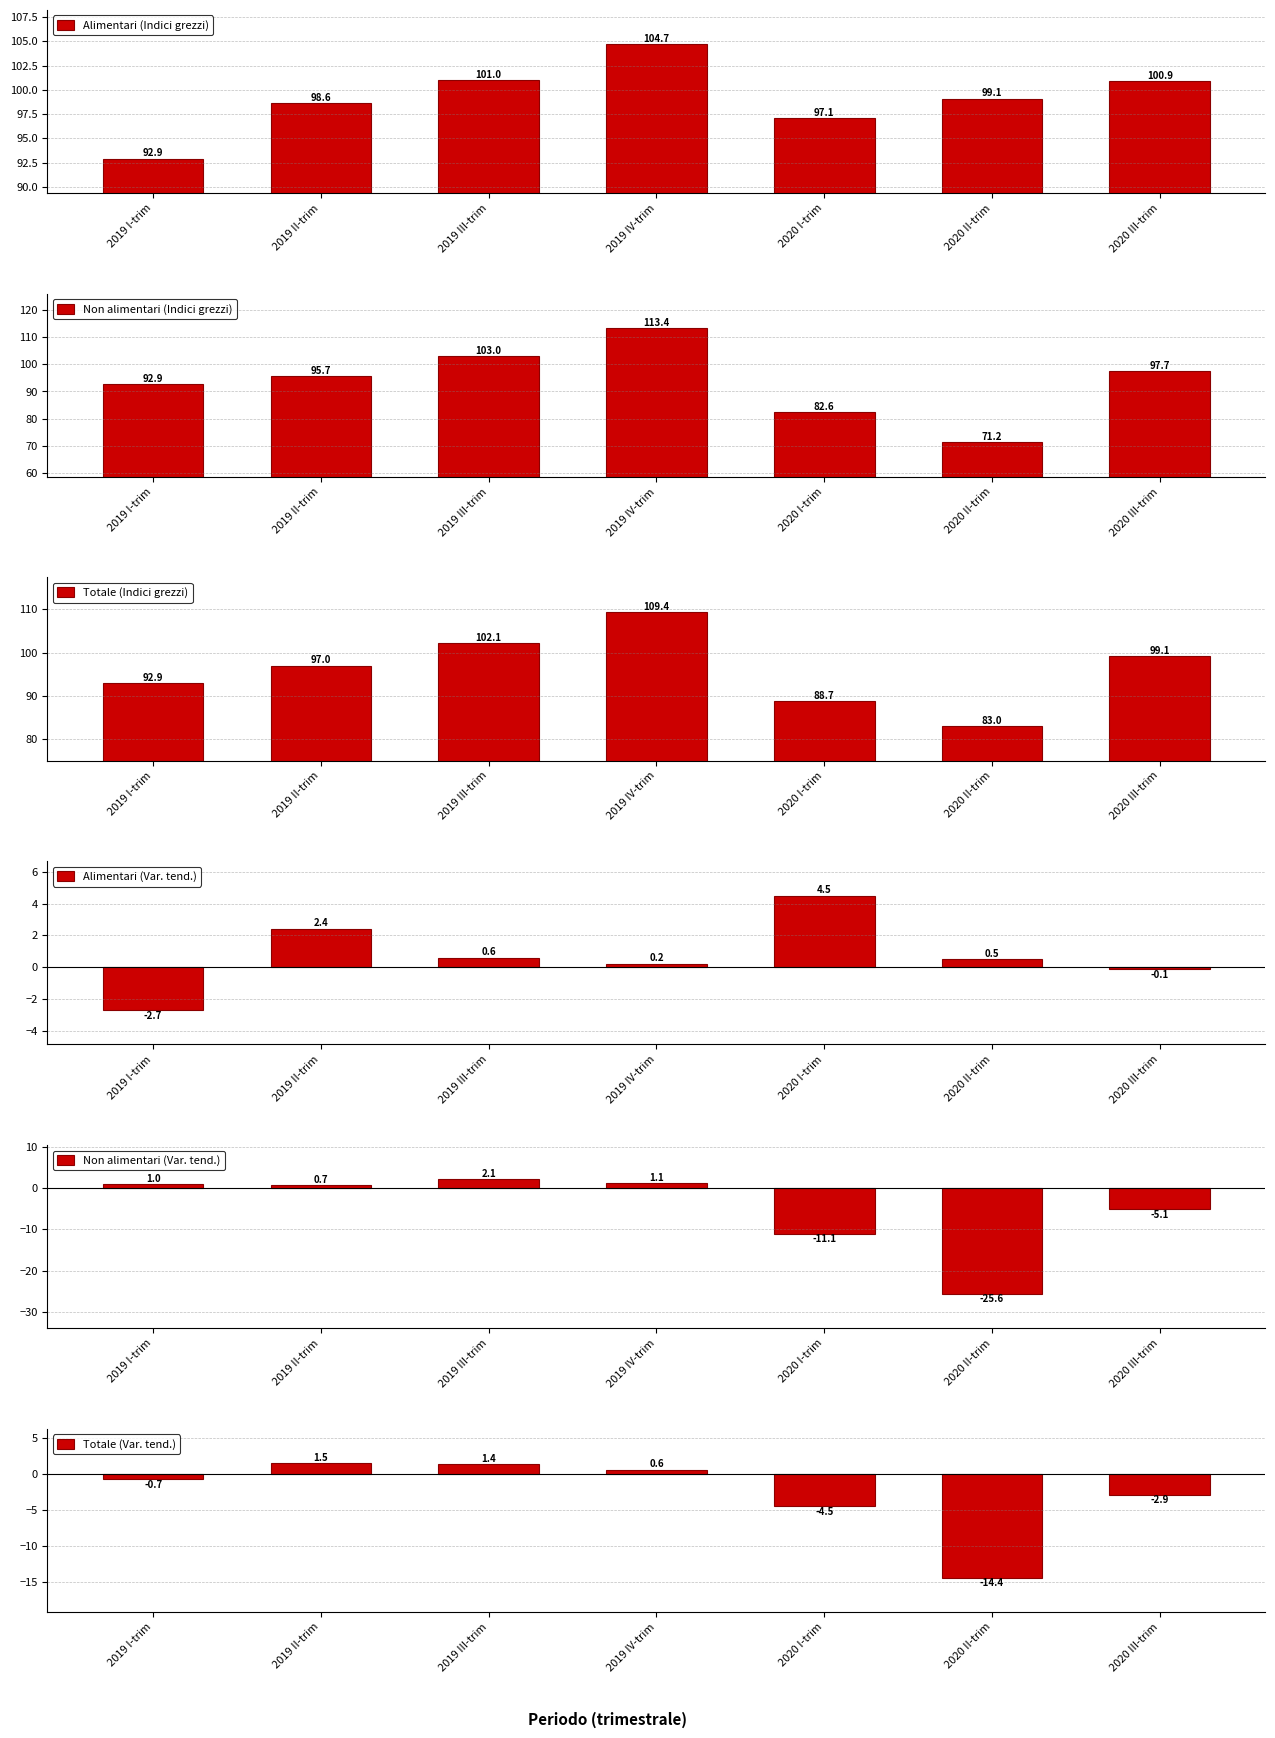

Which series has the widest spread of values?

Non alimentari (Indici grezzi)